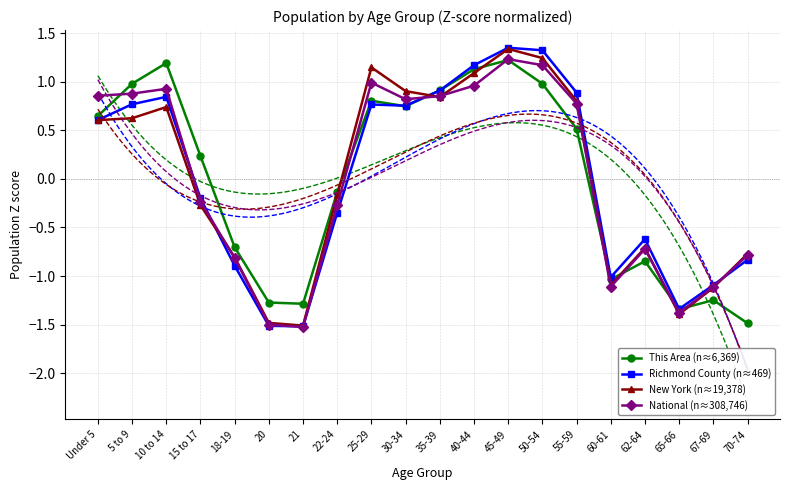

What position from the right is 22-24?

13